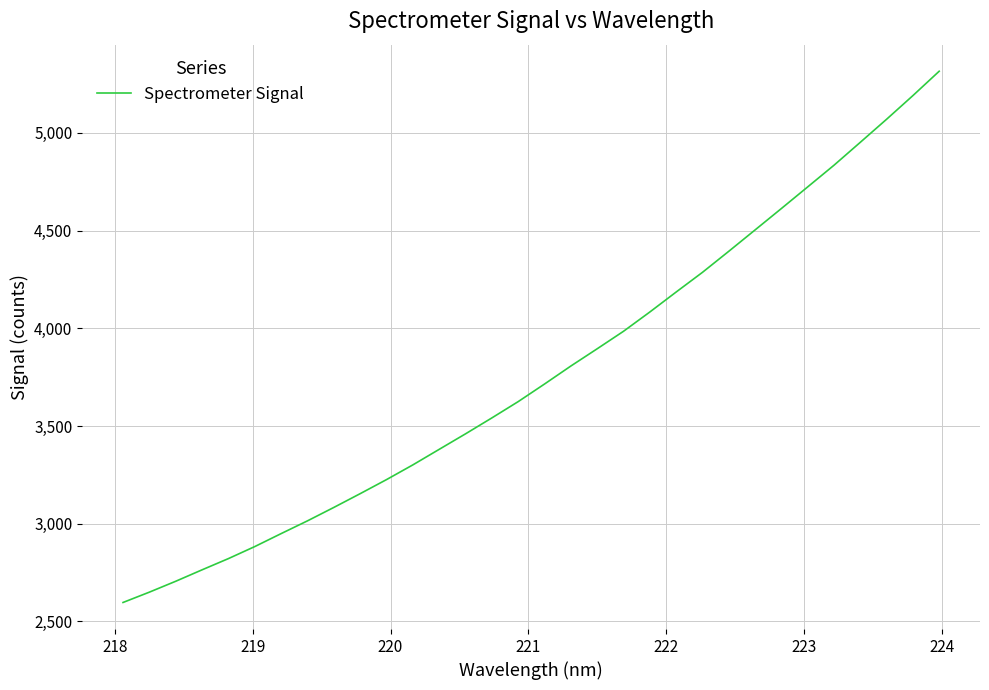

What is the minimum value shown in the chart?

2597.3